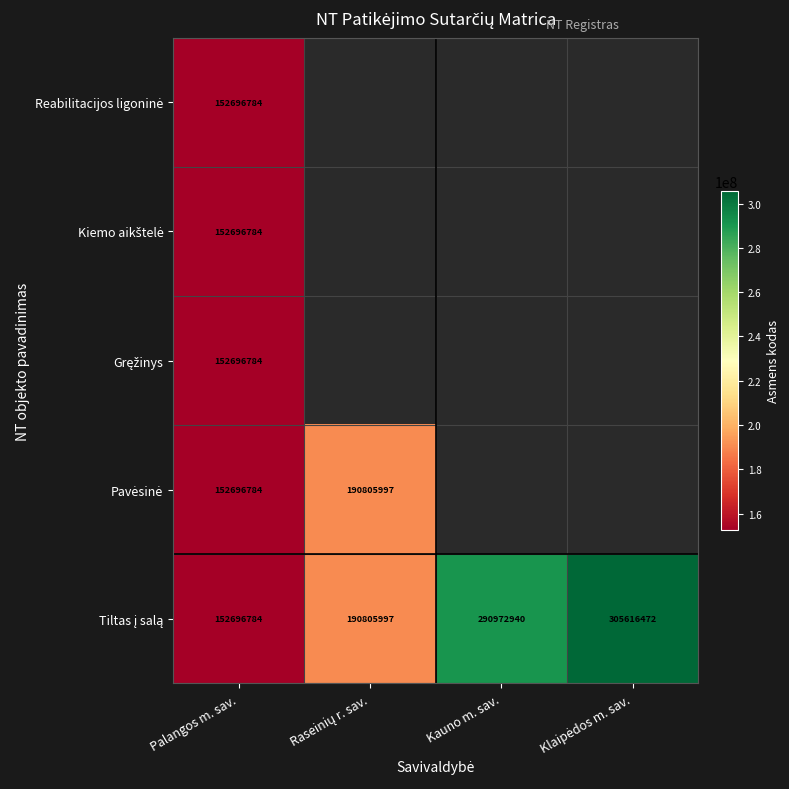

What is the total value across all series at Palangos m. sav.?

763483920